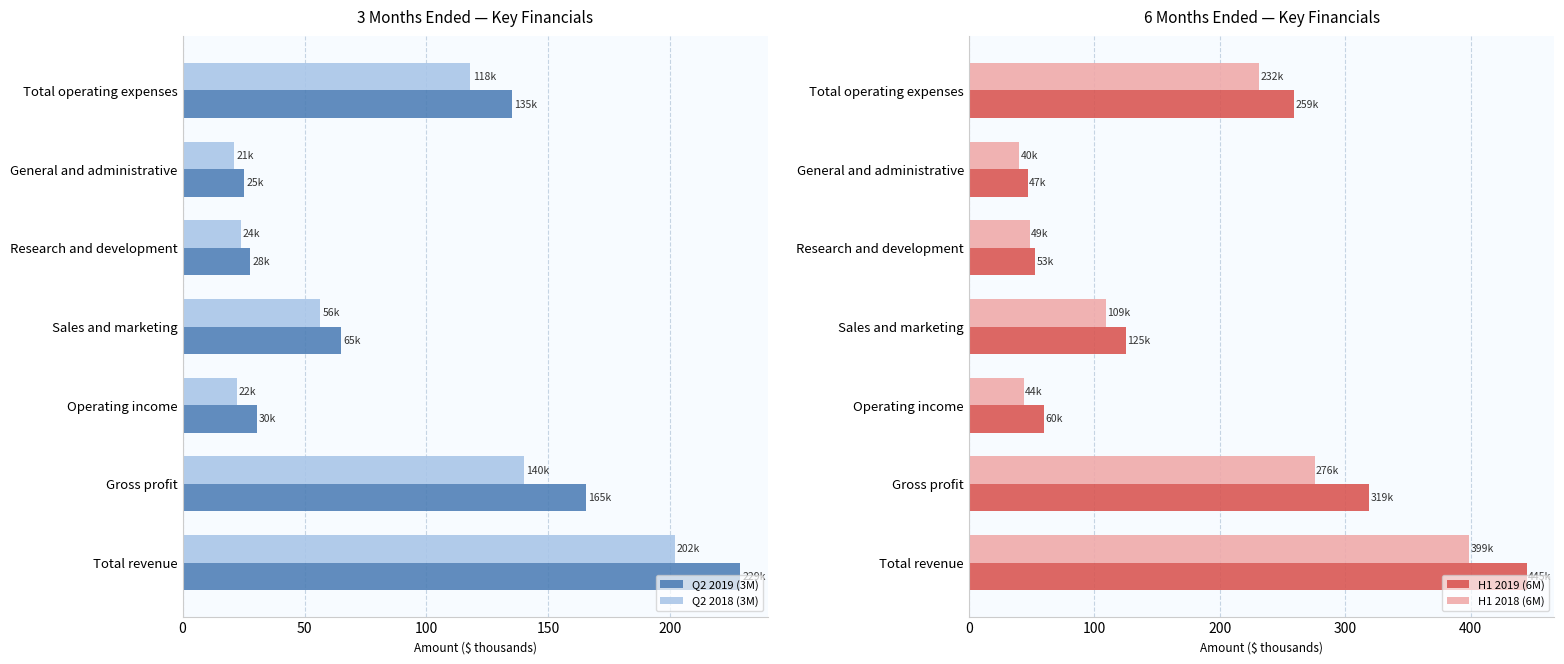

What is the difference between the second highest and minimum values in the H1 2019 (6M) series?

272.2